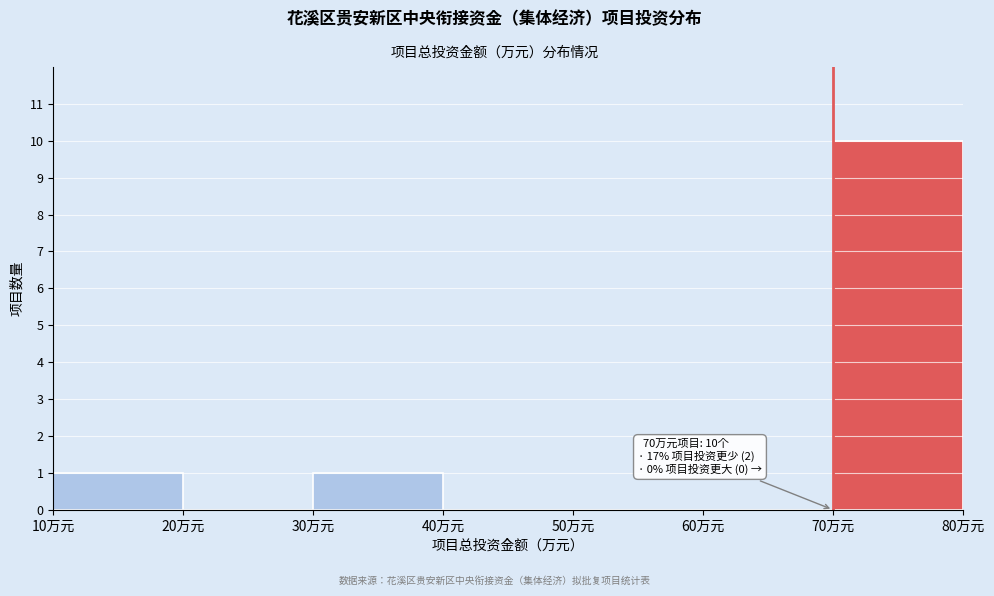

Which range on the x-axis has the tallest bar?

70 to 80